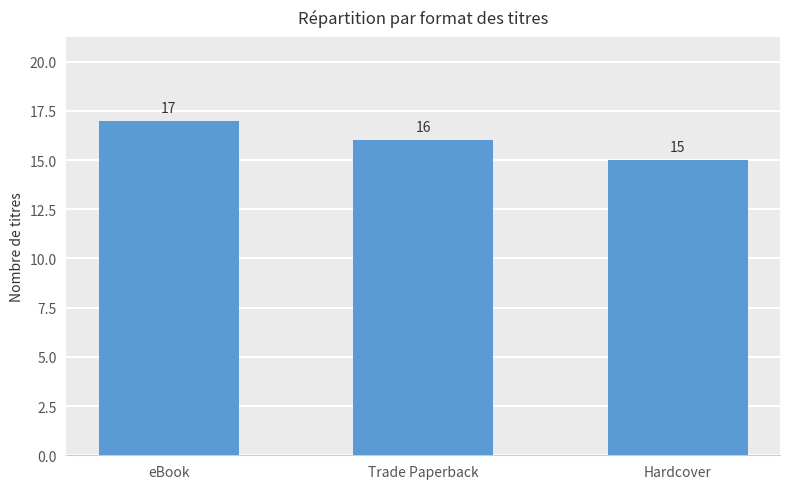

What is the difference between the values at Hardcover and eBook?

2